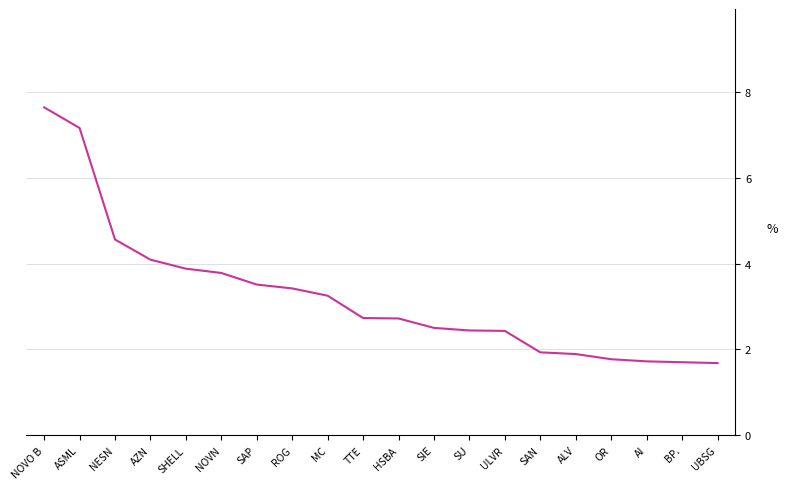

How many values are below 2?

6